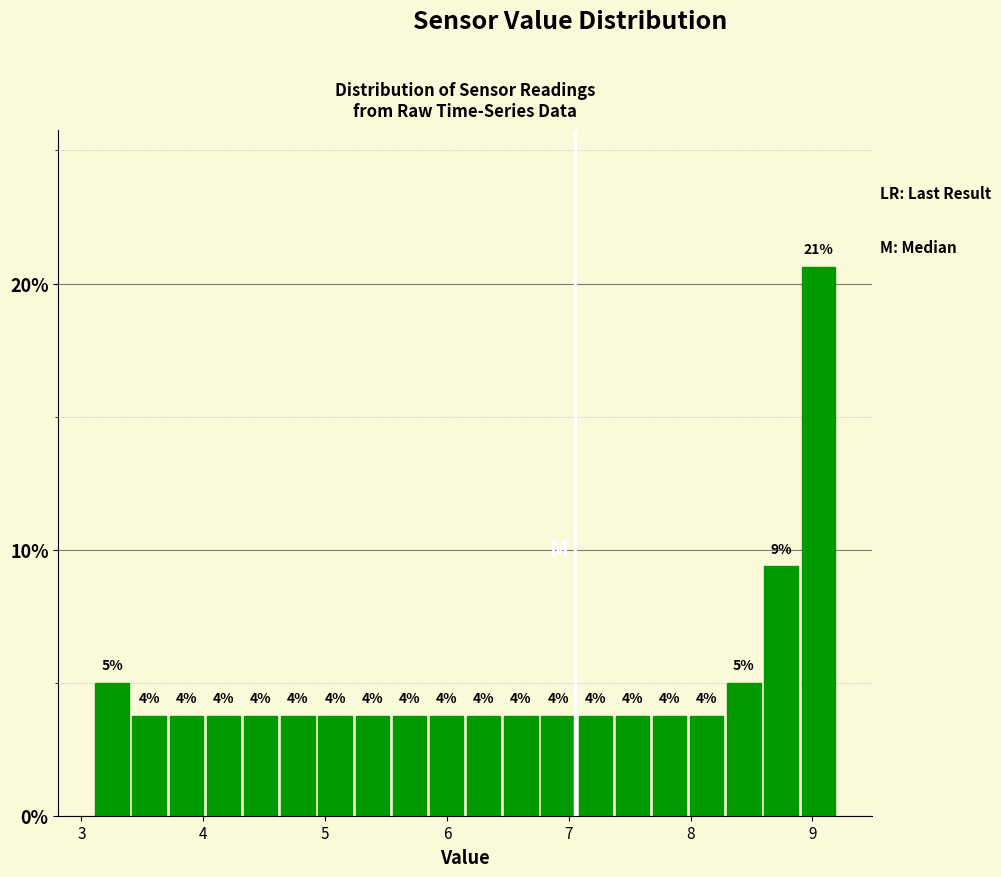

Read against the x-axis, roughly where is the centre of the tallest bar?

9.0